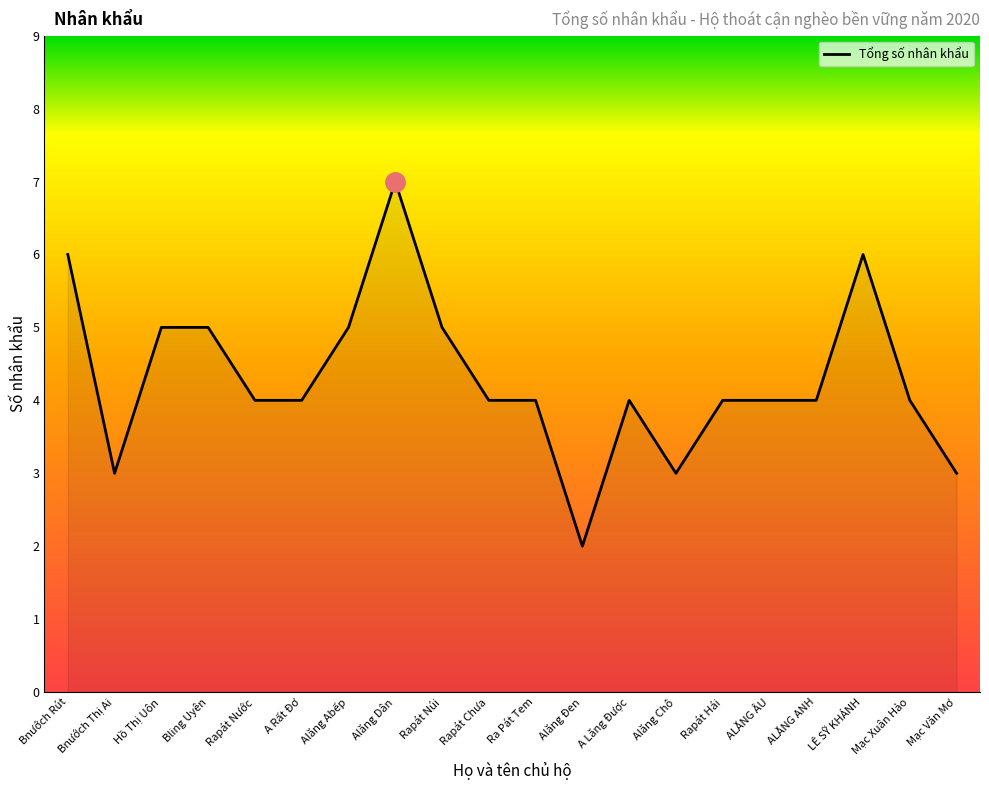

The value at Alăng Dân is 7. True or false?

True